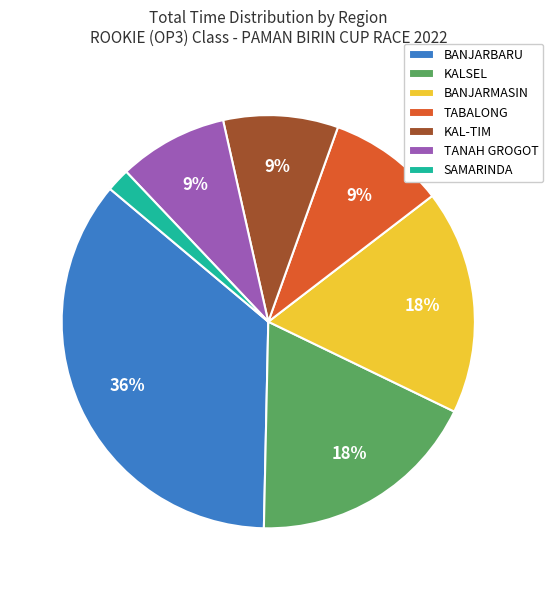

Does any single category account for the majority?

No